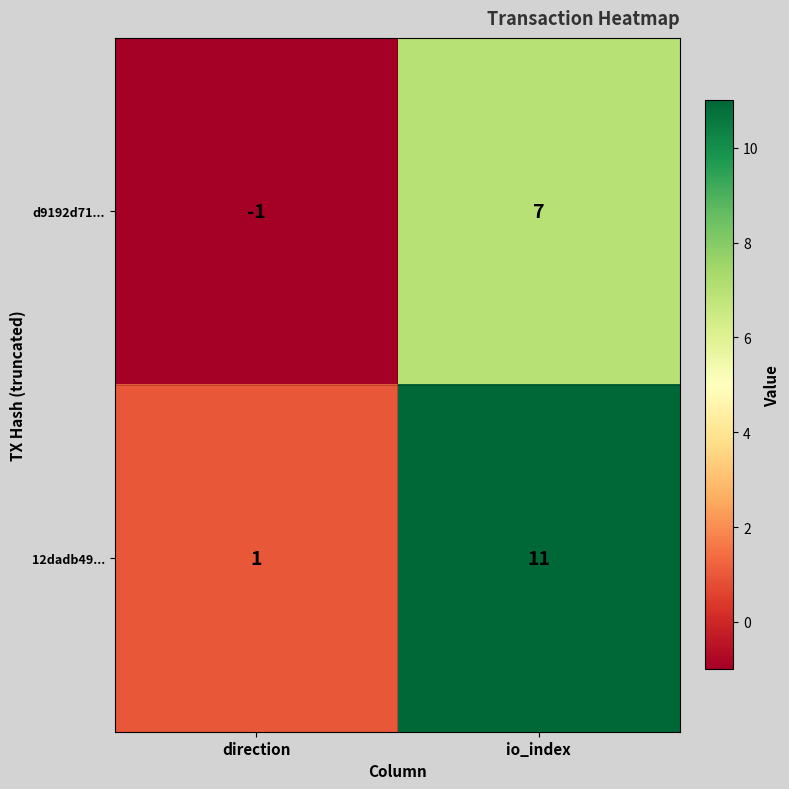

Where is d9192d71... nearest to the value 3?

direction